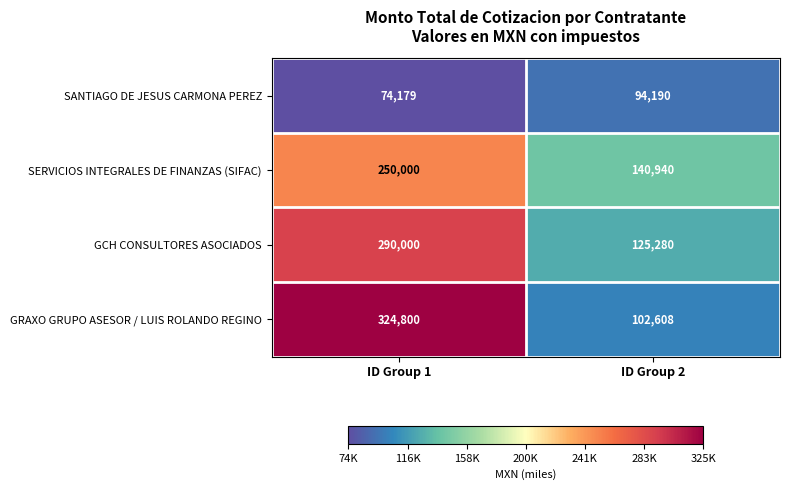

What is the sum of the SANTIAGO DE JESUS CARMONA PEREZ values at ID Group 2 and ID Group 1?

168369